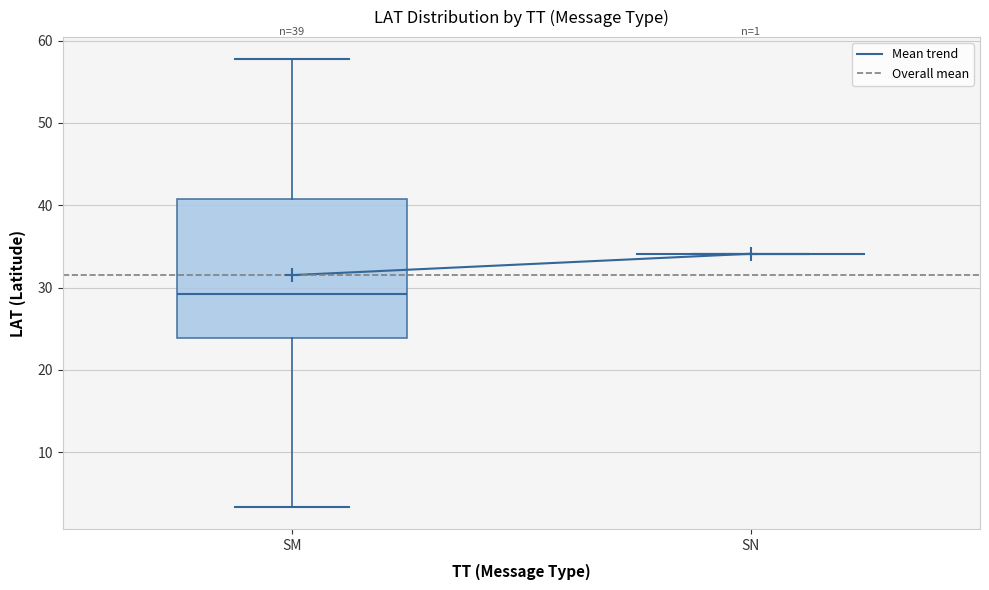

Which box is the tallest, from its lower edge to its upper edge?

SM